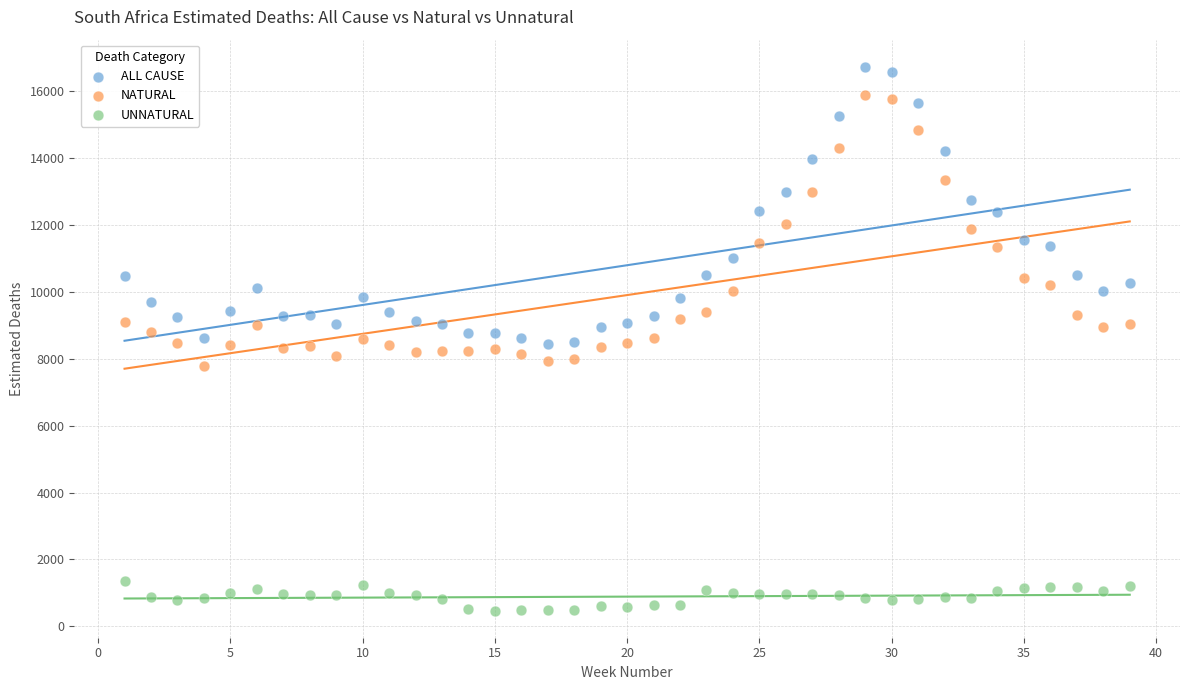

What is the X range (max minus min) for the scatter plot?

38.0